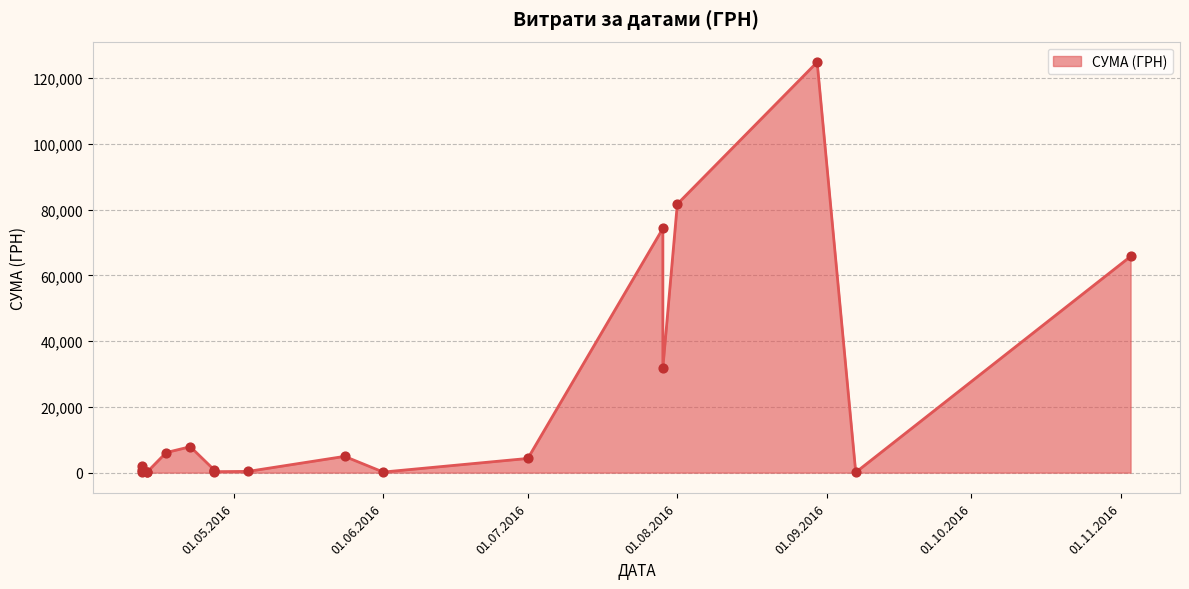

What is the change in value from 29.07.2016 to 22.04.2016?

-23954.4